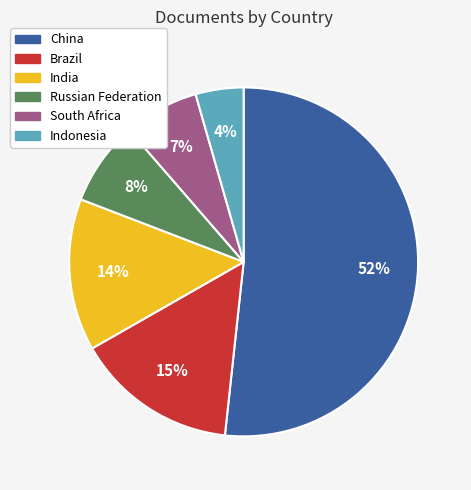

Combined, do Brazil and Indonesia account for over 50%?

No